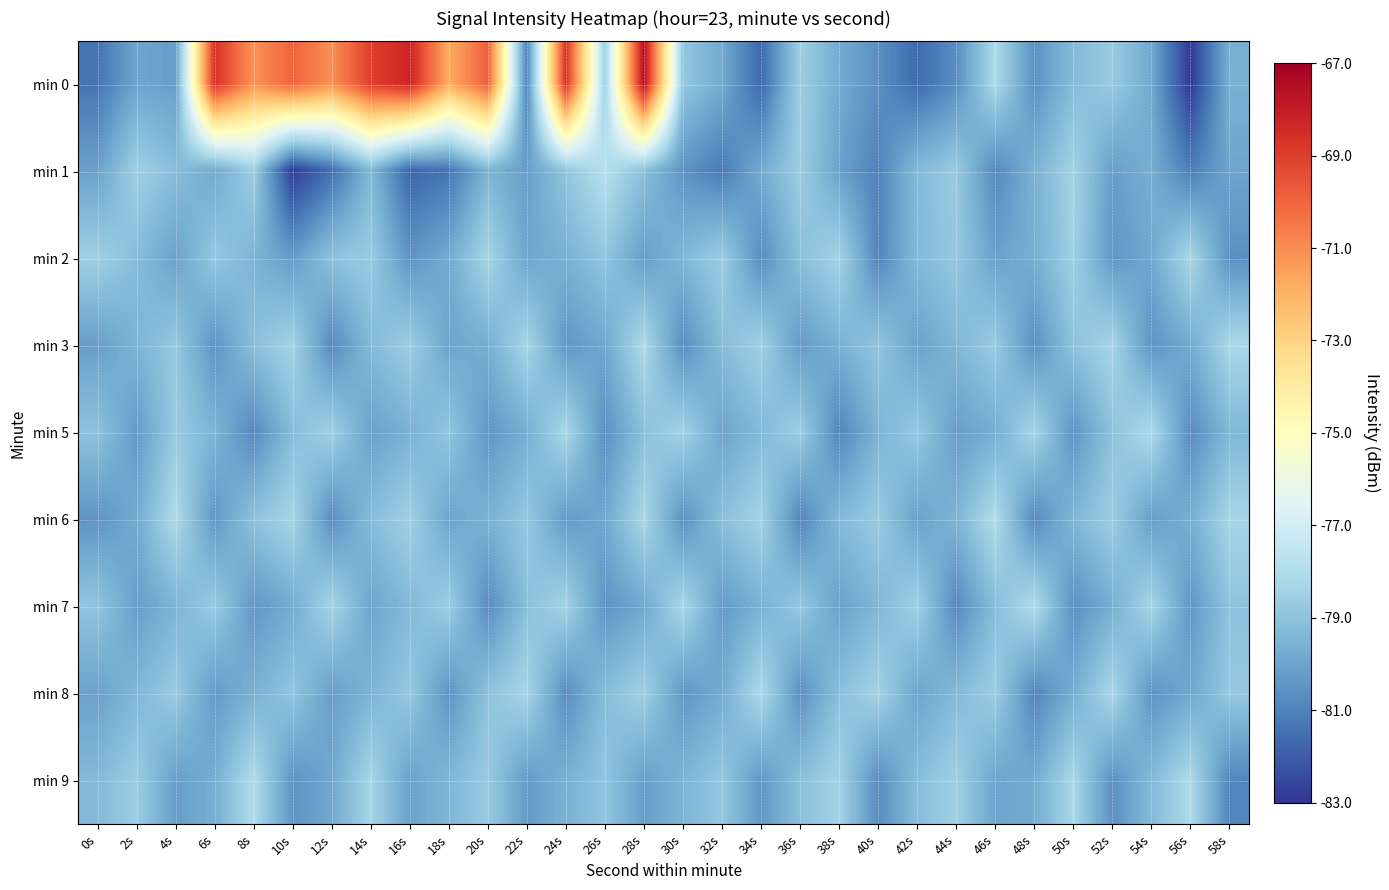

Reading right to left, extract all data points from this chart.

min 0: 58s=-79.7	56s=-82.9	54s=-79.9	52s=-78.7	50s=-79.3	48s=-80.6	46s=-78.1	44s=-80.7	42s=-81.6	40s=-80.6	38s=-79.8	36s=-78.6	34s=-81.7	32s=-79.8	30s=-78.8	28s=-67.5	26s=-78.5	24s=-68.6	22s=-80.9	20s=-69.9	18s=-71.8	16s=-68.3	14s=-69.0	12s=-71.1	10s=-70.0	8s=-71.2	6s=-68.7	4s=-80.2	2s=-80.0	0s=-81.3
min 1: 58s=-80.0	56s=-81.1	54s=-79.7	52s=-80.2	50s=-78.4	48s=-79.6	46s=-80.8	44s=-78.7	42s=-79.3	40s=-81.0	38s=-80.1	36s=-78.6	34s=-79.8	32s=-81.2	30s=-80.5	28s=-79.1	26s=-77.8	24s=-78.9	22s=-80.2	20s=-79.5	18s=-81.3	16s=-81.8	14s=-79.4	12s=-81.5	10s=-82.8	8s=-78.6	6s=-79.9	4s=-79.2	2s=-78.5	0s=-80.1
min 2: 58s=-80.6	56s=-78.2	54s=-79.9	52s=-80.4	50s=-78.5	48s=-79.7	46s=-80.1	44s=-78.8	42s=-79.3	40s=-80.9	38s=-78.4	36s=-79.1	34s=-80.7	32s=-78.6	30s=-79.4	28s=-80.2	26s=-78.9	24s=-79.6	22s=-80.0	20s=-78.3	18s=-79.8	16s=-80.5	14s=-78.7	12s=-79.0	10s=-80.3	8s=-79.5	6s=-78.8	4s=-80.1	2s=-79.2	0s=-78.5
min 3: 58s=-78.2	56s=-79.8	54s=-80.5	52s=-78.3	50s=-79.0	48s=-80.6	46s=-78.7	44s=-79.4	42s=-80.1	40s=-78.9	38s=-79.6	36s=-80.3	34s=-78.5	32s=-79.2	30s=-80.7	28s=-78.1	26s=-79.9	24s=-80.4	22s=-78.3	20s=-79.7	18s=-80.0	16s=-78.6	14s=-79.3	12s=-80.8	10s=-78.4	8s=-79.1	6s=-80.5	4s=-78.8	2s=-79.5	0s=-80.2
min 5: 58s=-79.4	56s=-80.7	54s=-78.1	52s=-79.0	50s=-80.5	48s=-78.3	46s=-79.7	44s=-80.2	42s=-78.8	40s=-79.5	38s=-80.9	36s=-78.6	34s=-79.3	32s=-80.0	30s=-78.4	28s=-79.1	26s=-80.6	24s=-78.2	22s=-79.7	20s=-80.4	18s=-78.9	16s=-79.6	14s=-80.1	12s=-78.5	10s=-79.2	8s=-80.8	6s=-79.5	4s=-78.7	2s=-80.3	0s=-79.0
min 6: 58s=-78.3	56s=-79.7	54s=-80.2	52s=-78.6	50s=-79.4	48s=-80.8	46s=-78.0	44s=-79.5	42s=-80.1	40s=-78.7	38s=-79.3	36s=-80.9	34s=-78.4	32s=-79.1	30s=-80.6	28s=-78.2	26s=-79.9	24s=-80.3	22s=-78.8	20s=-79.6	18s=-80.0	16s=-78.5	14s=-79.2	12s=-80.7	10s=-78.3	8s=-79.0	6s=-80.4	4s=-78.1	2s=-79.8	0s=-80.5
min 7: 58s=-79.0	56s=-80.4	54s=-78.3	52s=-79.7	50s=-80.6	48s=-78.0	46s=-79.2	44s=-80.8	42s=-78.5	40s=-79.4	38s=-80.1	36s=-78.8	34s=-79.6	32s=-80.3	30s=-78.2	28s=-79.9	26s=-80.5	24s=-78.4	22s=-79.1	20s=-80.7	18s=-78.6	16s=-79.3	14s=-80.0	12s=-78.3	10s=-79.8	8s=-80.4	6s=-78.7	4s=-79.5	2s=-80.2	0s=-78.9
min 8: 58s=-78.8	56s=-79.9	54s=-80.5	52s=-78.2	50s=-79.7	48s=-80.9	46s=-78.6	44s=-79.3	42s=-80.0	40s=-78.4	38s=-79.1	36s=-80.6	34s=-78.1	32s=-79.8	30s=-80.4	28s=-78.5	26s=-79.2	24s=-80.7	22s=-78.3	20s=-79.0	18s=-80.5	16s=-78.8	14s=-79.5	12s=-80.2	10s=-78.9	8s=-79.6	6s=-80.3	4s=-78.7	2s=-79.4	0s=-80.1
min 9: 58s=-80.9	56s=-78.1	54s=-79.3	52s=-80.6	50s=-78.2	48s=-79.8	46s=-80.0	44s=-78.5	42s=-79.2	40s=-80.7	38s=-78.4	36s=-79.1	34s=-80.4	32s=-78.8	30s=-79.5	28s=-80.2	26s=-78.9	24s=-79.6	22s=-80.3	20s=-78.7	18s=-79.4	16s=-80.1	14s=-78.3	12s=-79.9	10s=-80.5	8s=-78.0	6s=-79.7	4s=-80.2	2s=-78.6	0s=-79.3